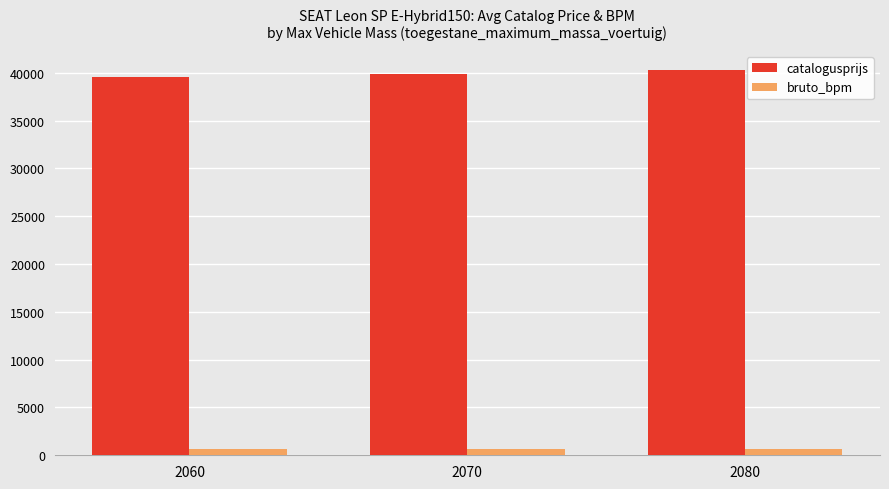

Count the bruto_bpm values in the range 624 to 644.

3